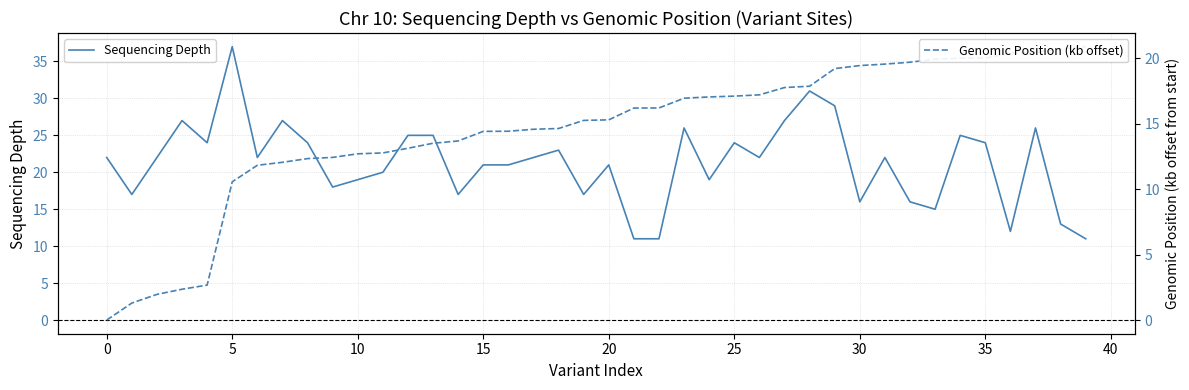

Rank the series by their maximum value, from lowest to highest.

Genomic Position (kb offset), Sequencing Depth